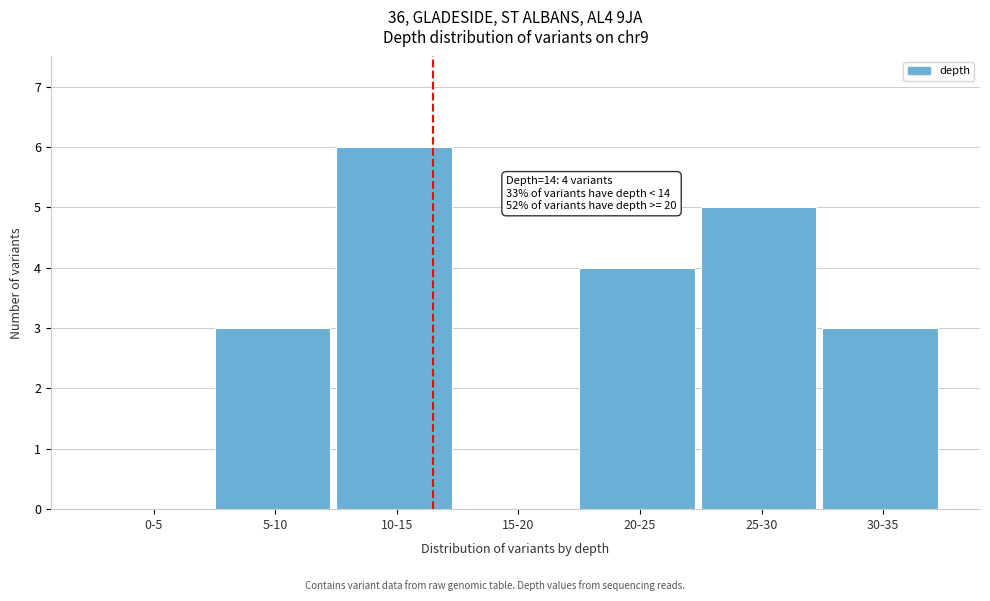

Reading right to left, transcribe all the data shown in this chart.

30-35=3	25-30=5	20-25=4	15-20=0	10-15=6	5-10=3	0-5=0